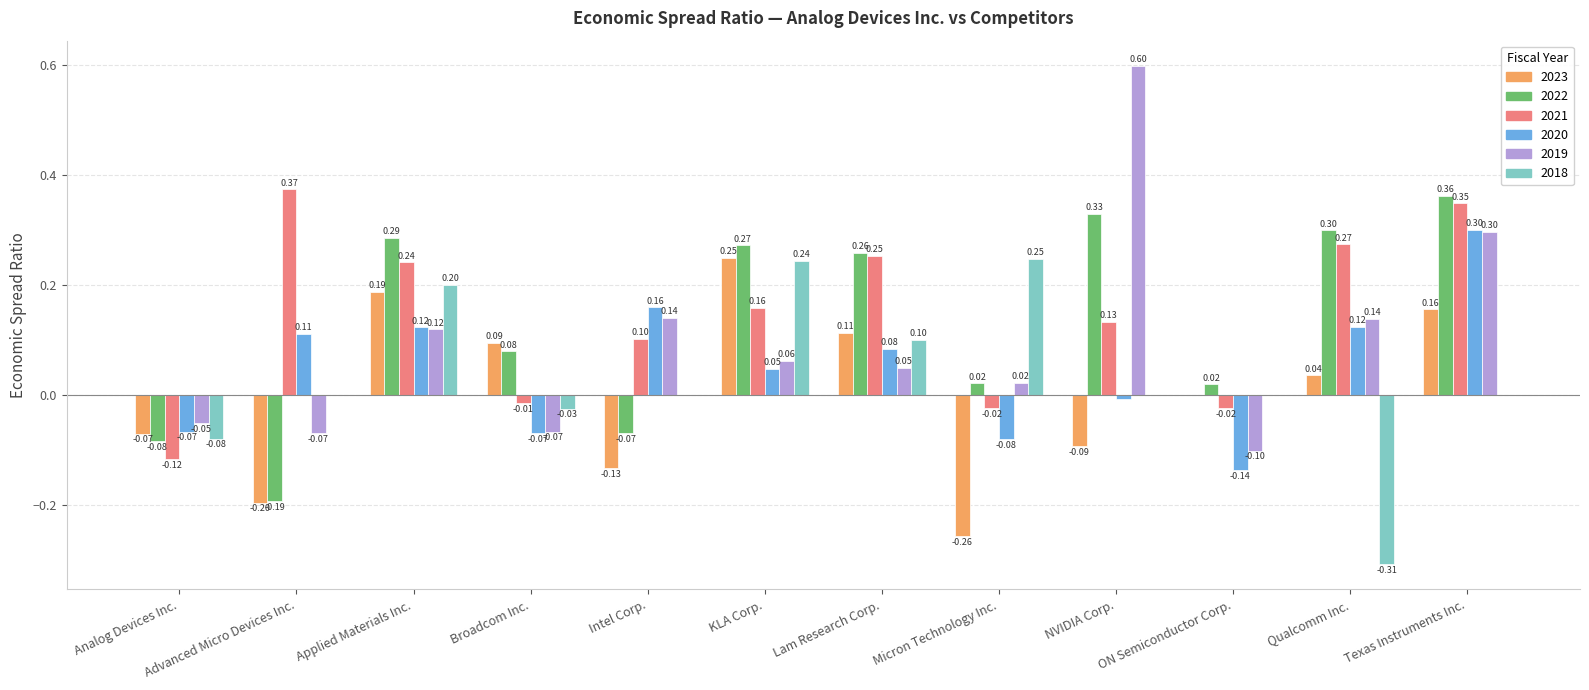

What is the spread (max minus min) of values at Micron Technology Inc.?

0.5